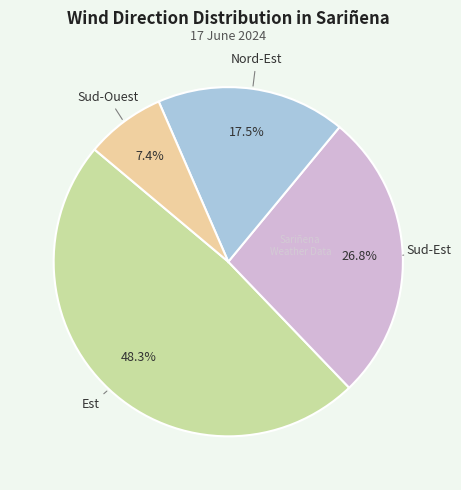

Is there any slice that represents more than half of the pie?

No